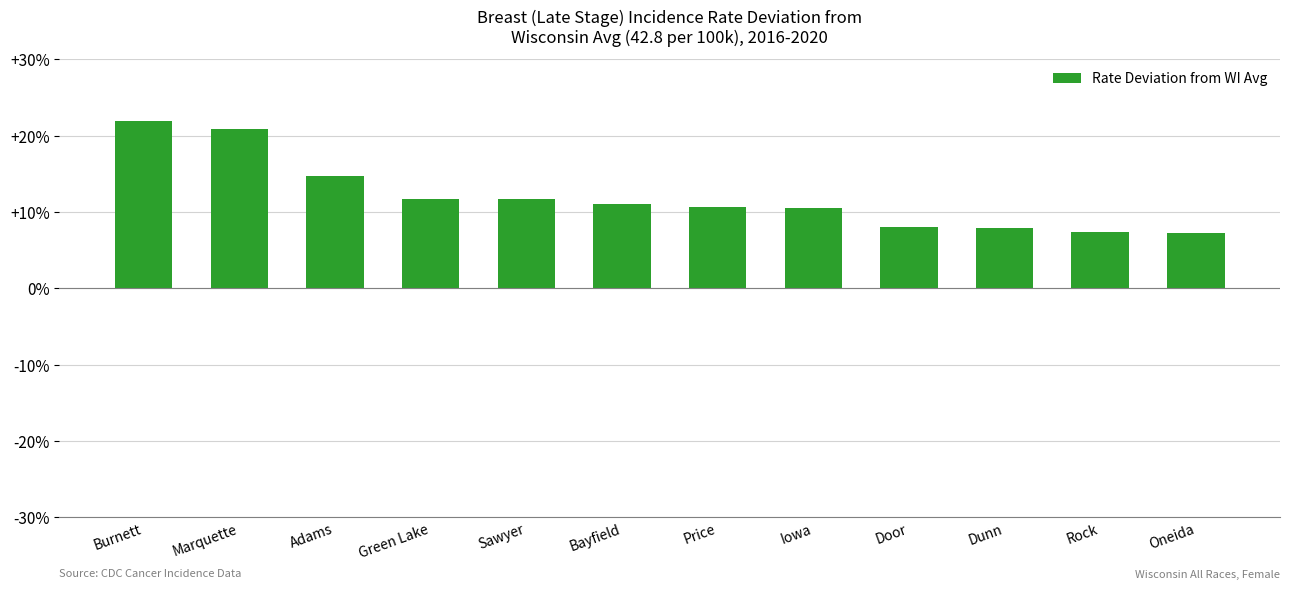

What is the sum of all values?

143.7